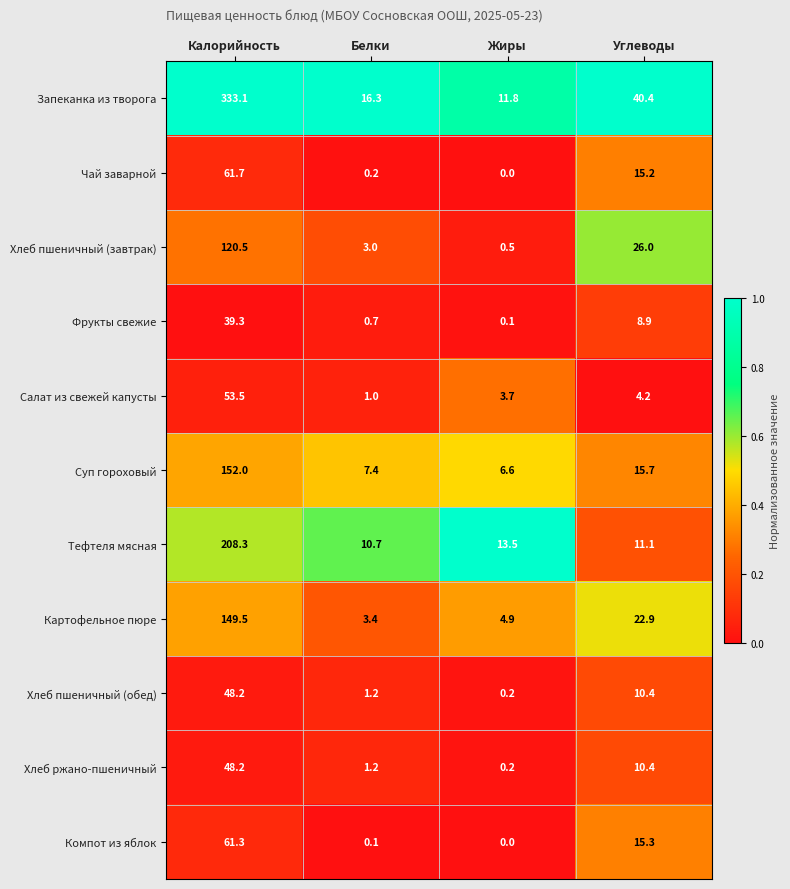

At which label does Чай заварной first exceed 15?

Калорийность